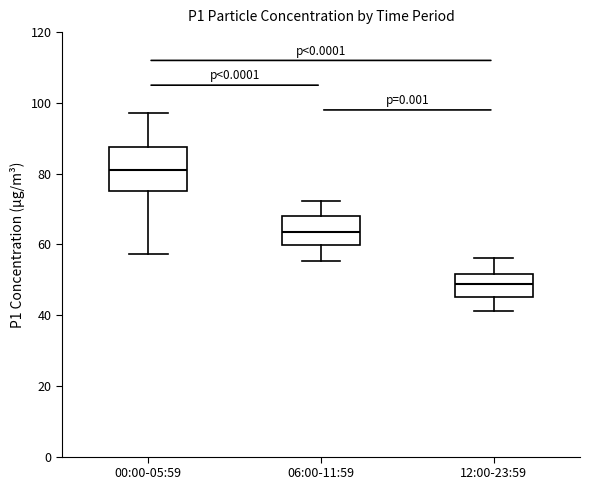

Where does the lower whisker of the box for 00:00-05:59 end on the y-axis? The values are not printed on the chart, so give them approximately, as read against the axis.

58